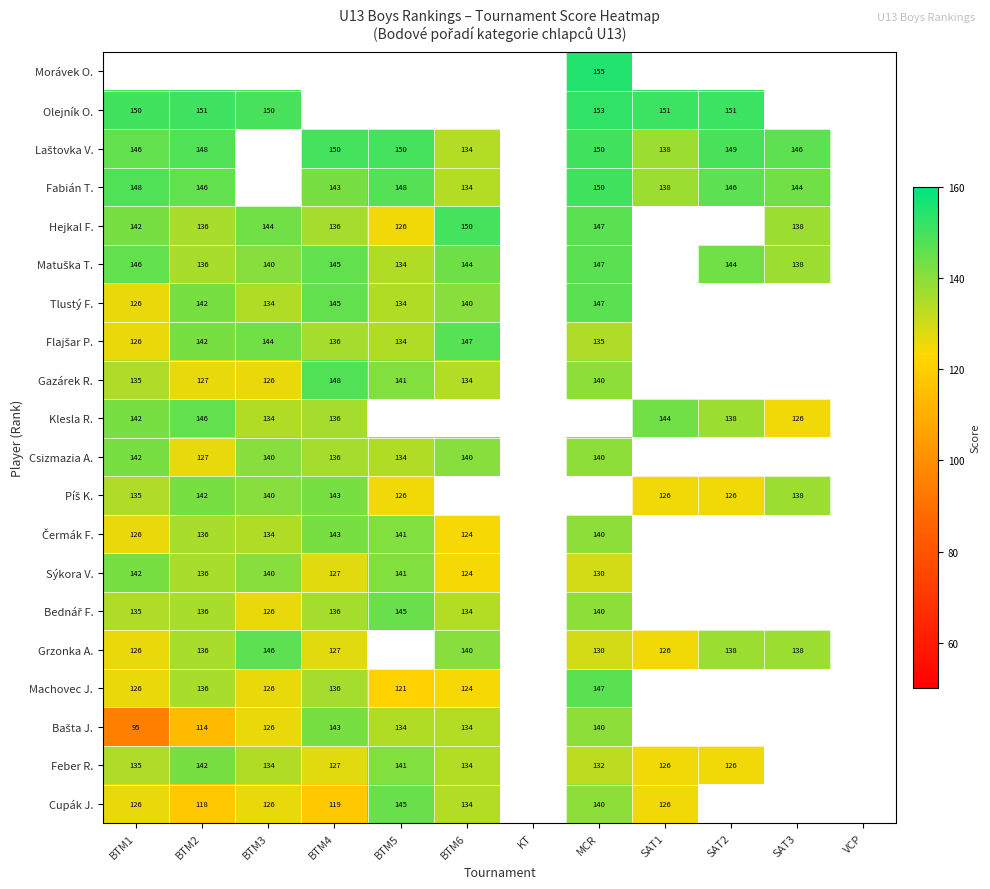

Is it true that Gazárek R. equals 135 at BTM1?

True